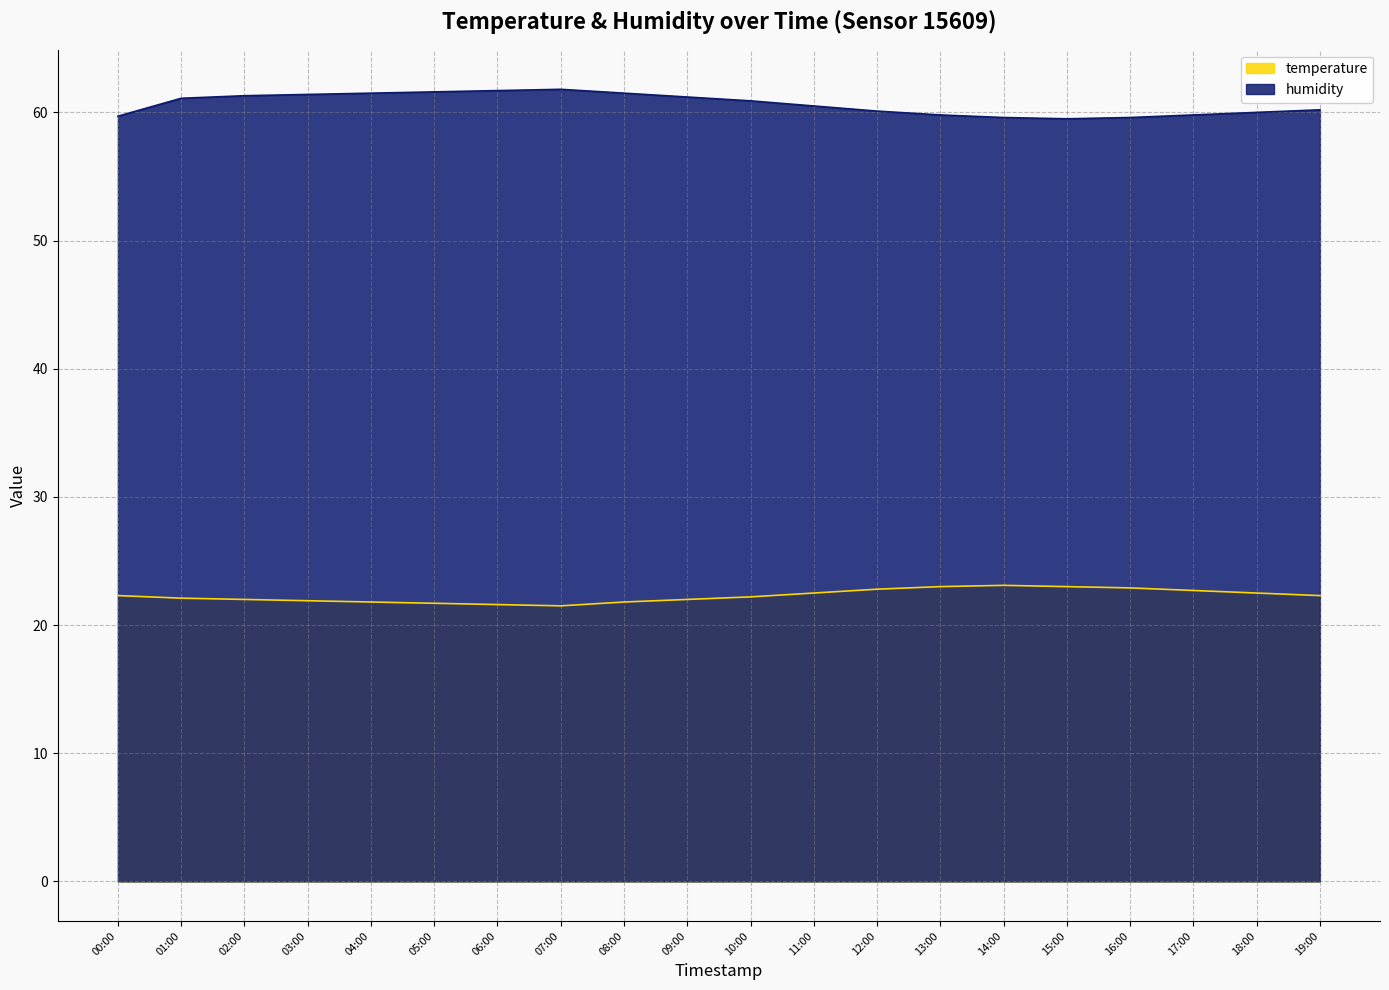

Which series has the largest range (max minus min)?

humidity